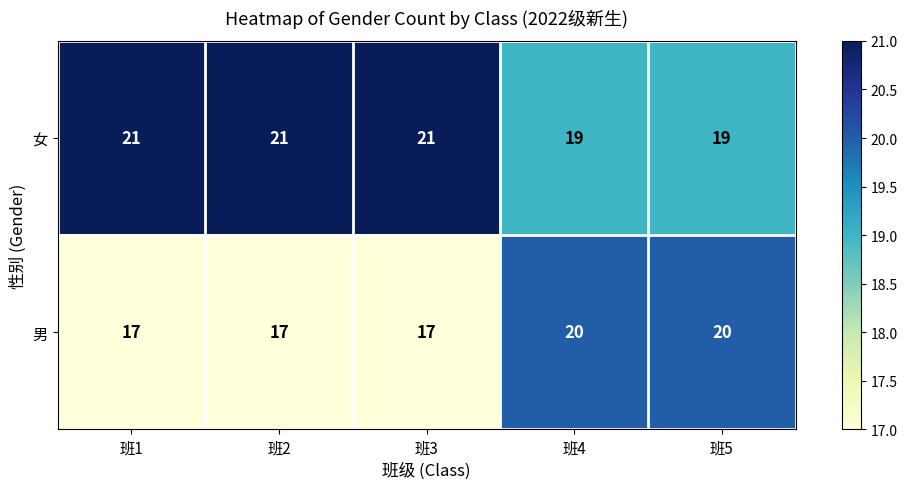

Reading left to right, extract all data points from this chart.

女: 班1=21	班2=21	班3=21	班4=19	班5=19
男: 班1=17	班2=17	班3=17	班4=20	班5=20